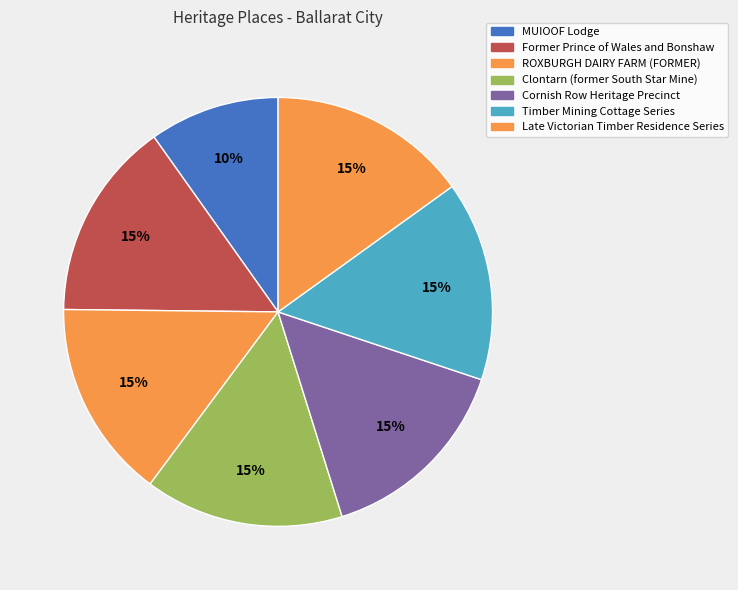

Count the number of slices in the pie.

7